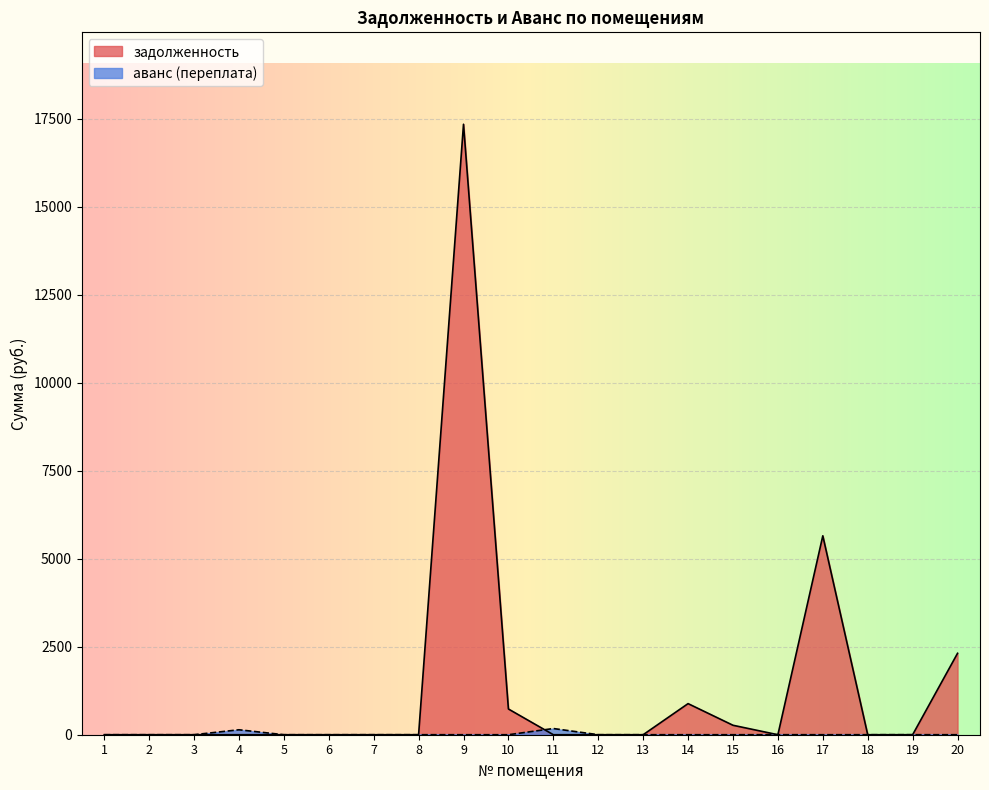

How many lines are shown in the chart?

2